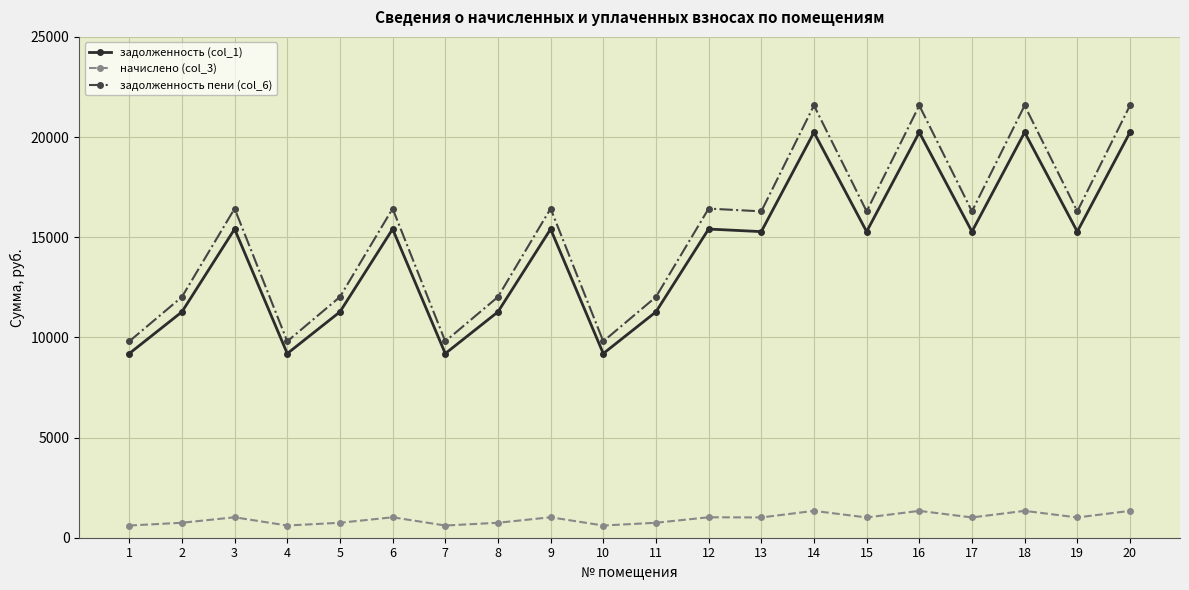

List the series in order of their peak value, lowest first.

начислено (col_3), задолженность (col_1), задолженность пени (col_6)